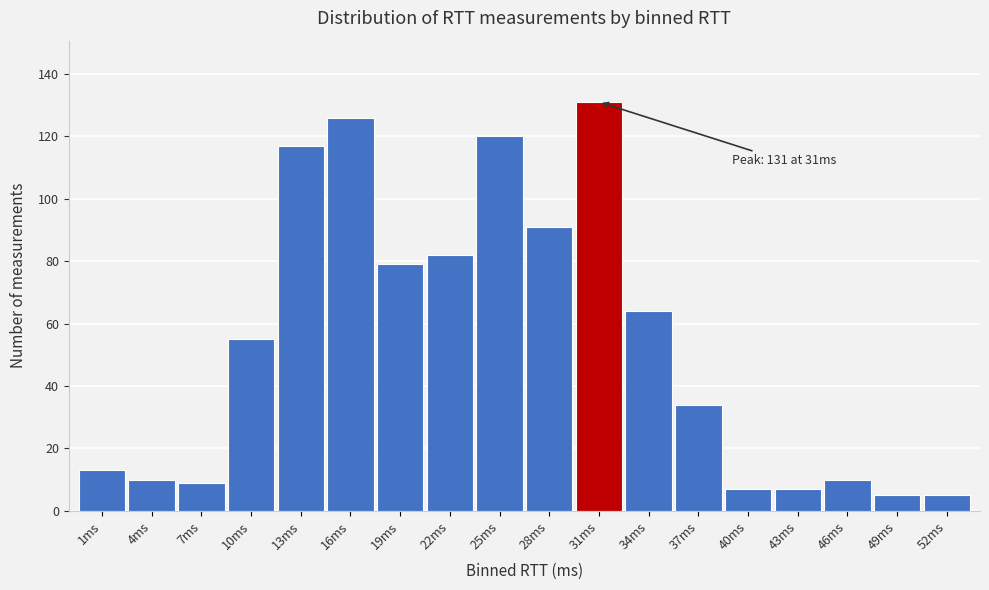

Reading right to left, extract all data points from this chart.

52ms=5	49ms=5	46ms=10	43ms=7	40ms=7	37ms=34	34ms=64	31ms=131	28ms=91	25ms=120	22ms=82	19ms=79	16ms=126	13ms=117	10ms=55	7ms=9	4ms=10	1ms=13